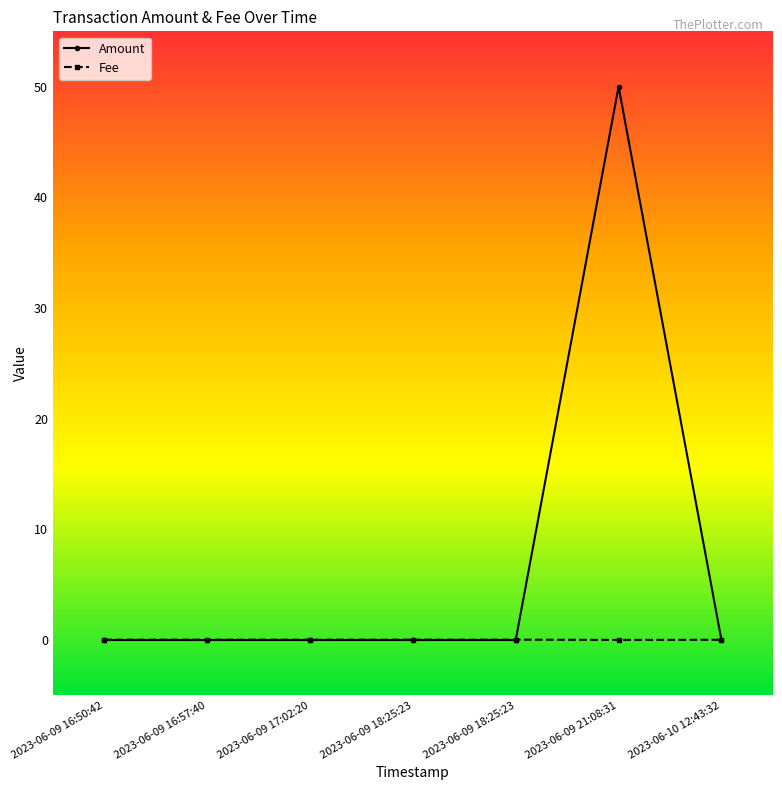

What is the average value of the Amount series?

7.1